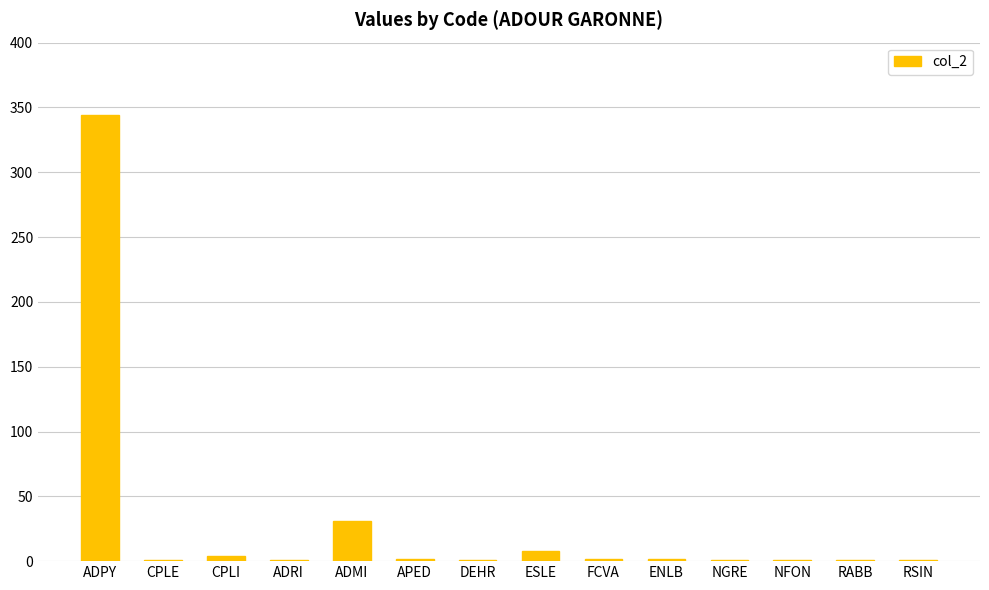

What is the sum of all values?

400